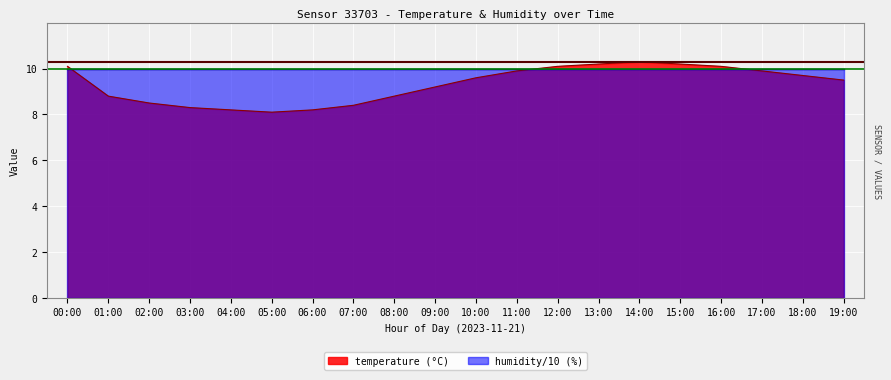

How many interior local peaks (higher than both neighbors) does the data have?

1